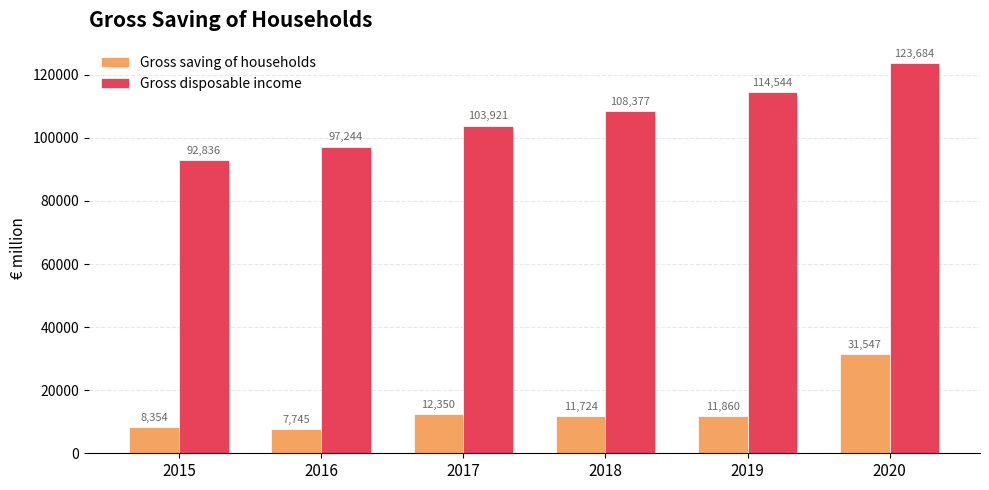

Which category has the lowest value across all series?

2016